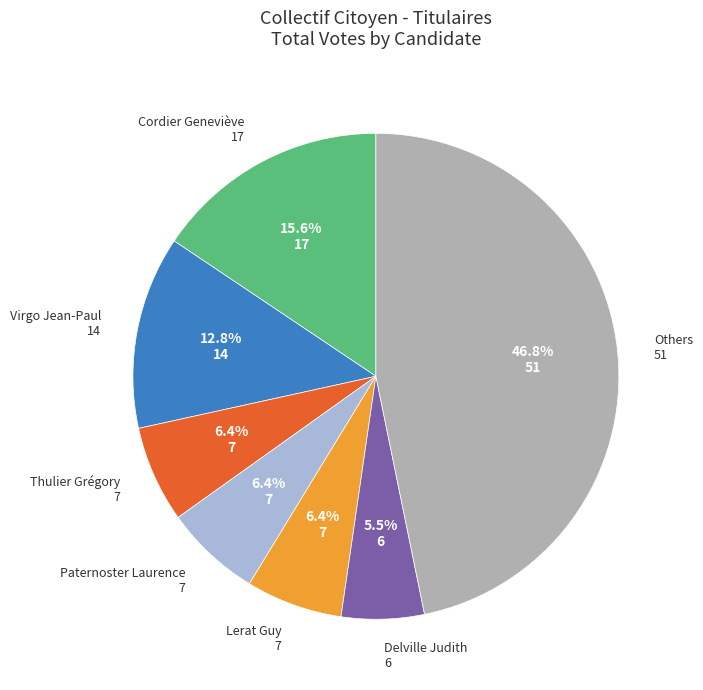

How many segments does this pie chart have?

7